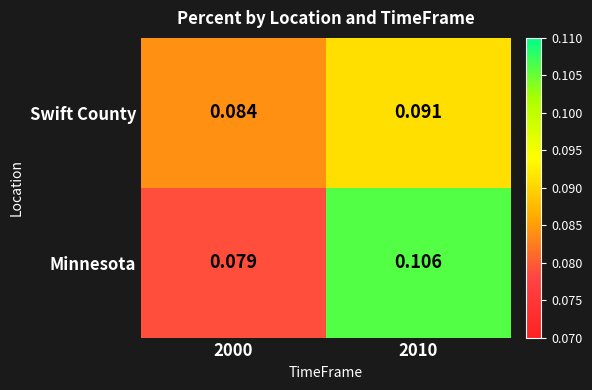

List the series in order of their overall mean, highest first.

Minnesota, Swift County